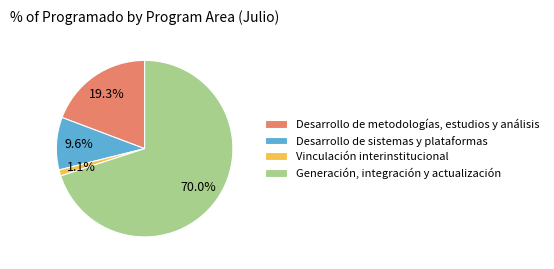

To the nearest percent, what percentage of the pie is Vinculación interinstitucional?

1%